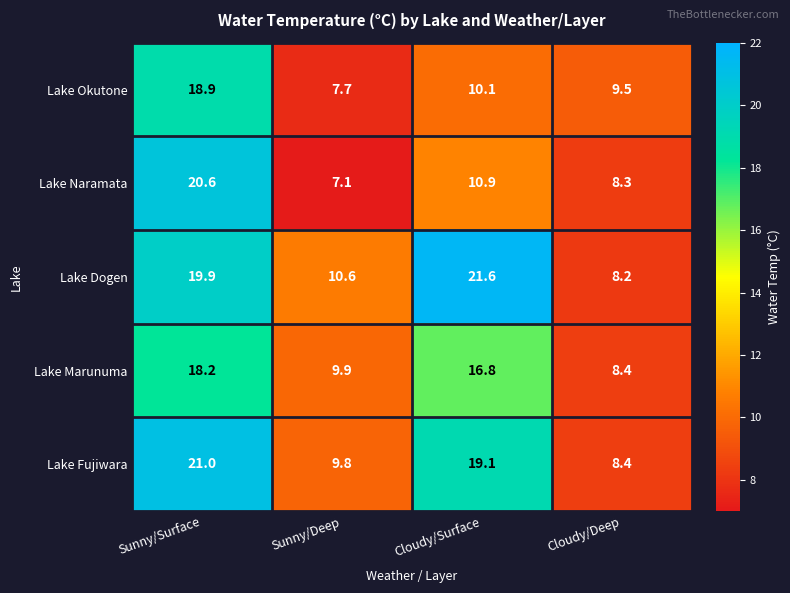

At which category does the chart reach its peak across all series?

Cloudy/Surface